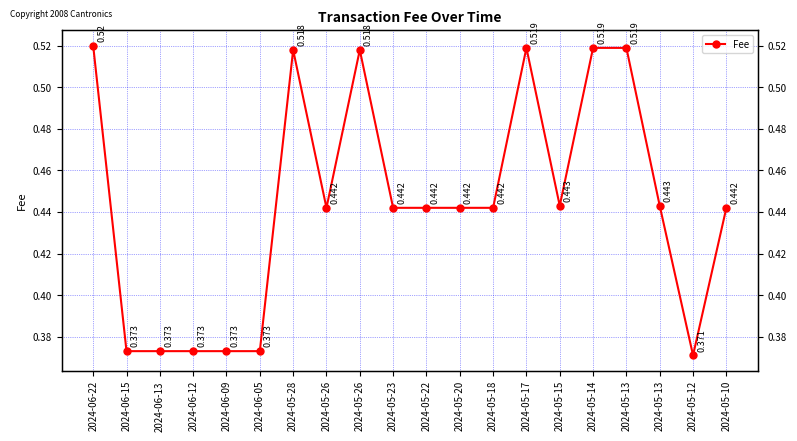

What is the label of the 18th point from the right?

2024-06-13